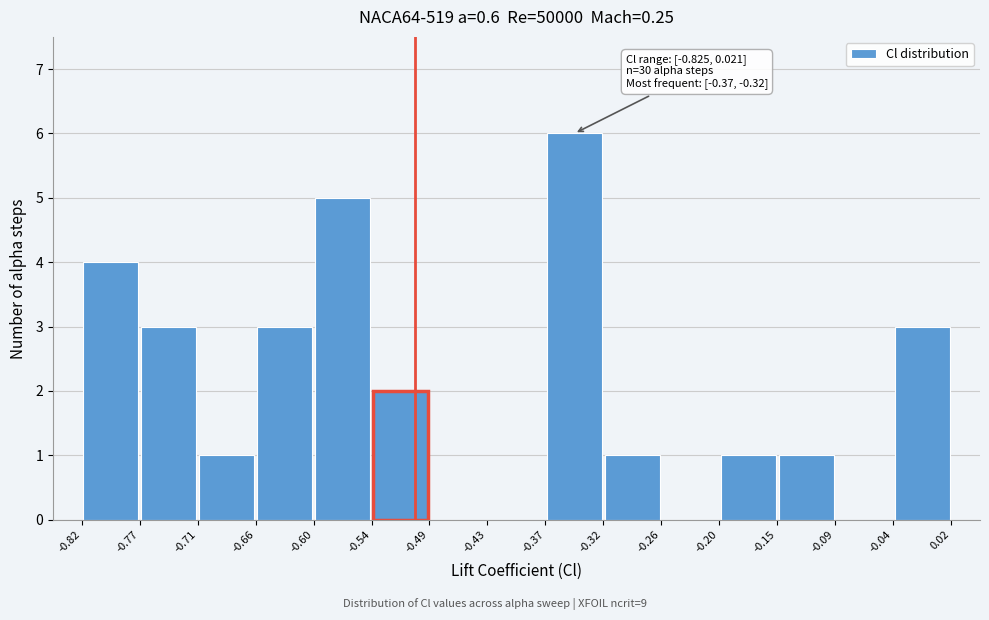

Which range on the x-axis has the tallest bar?

-0.37 to -0.32